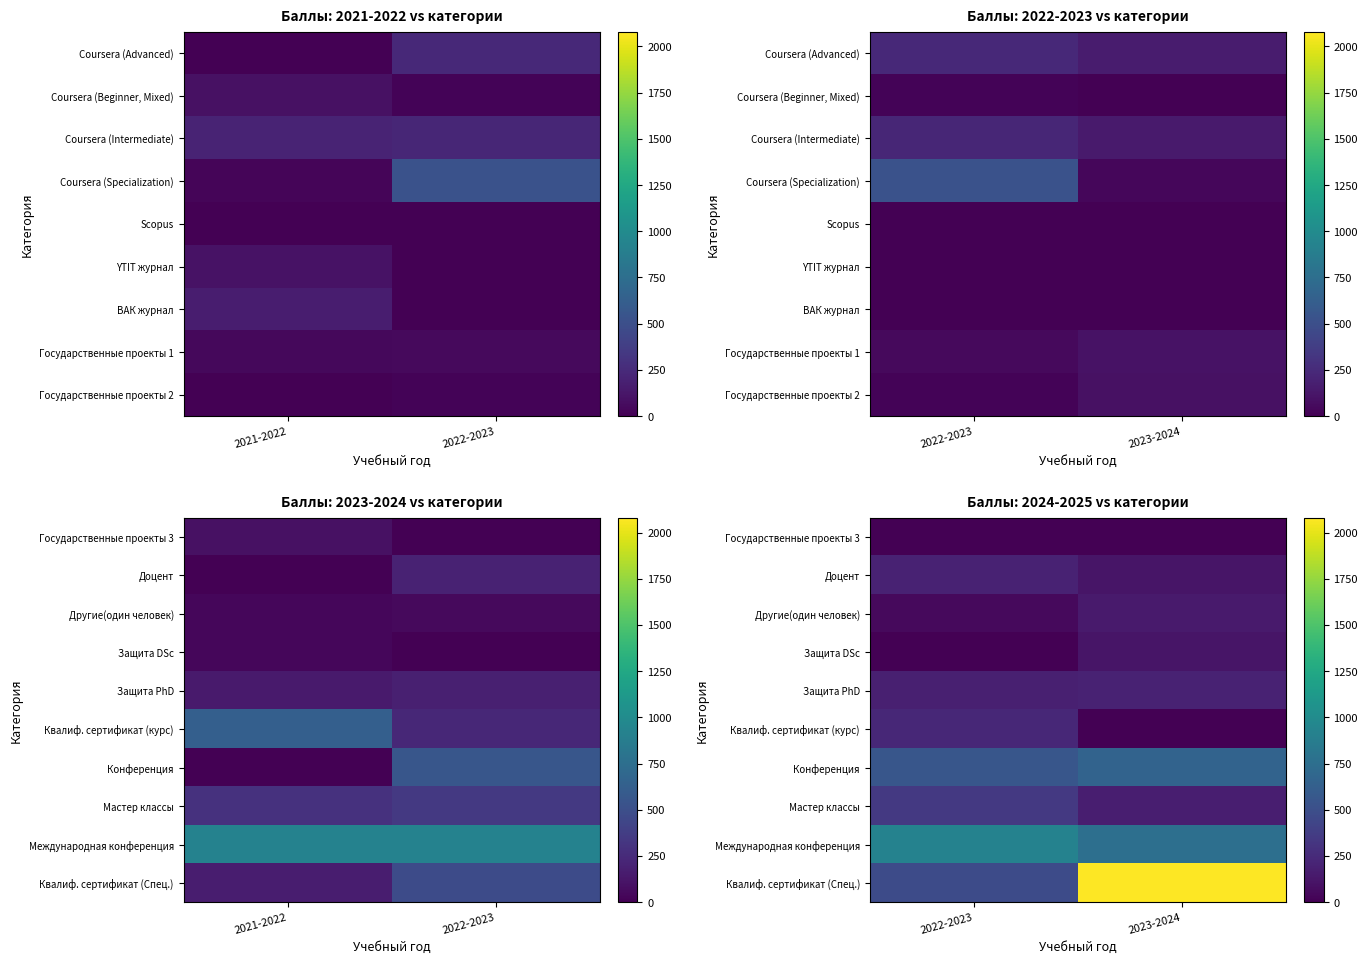

How many categories are shown in the chart?

2